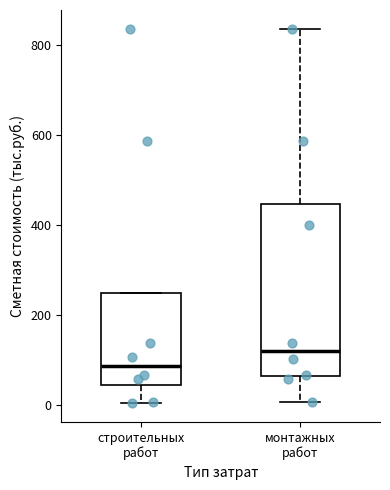

Reading left to right, transcribe this box plot: for each box, give where its median line is, the range the box spans, and where its two whiskers end, as read against the y-axis. The values are not printed on the chart, so give them approximately, as read against the axis.

строительных работ: median 80, box 40 to 240, whiskers 0 to 240
монтажных работ: median 120, box 60 to 440, whiskers 0 to 840